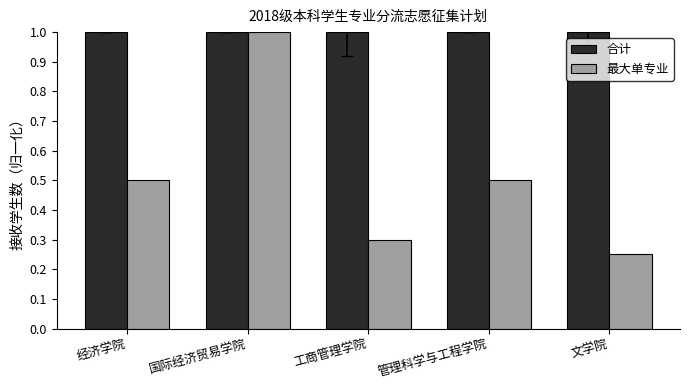

At which category does the chart reach its minimum across all series?

文学院